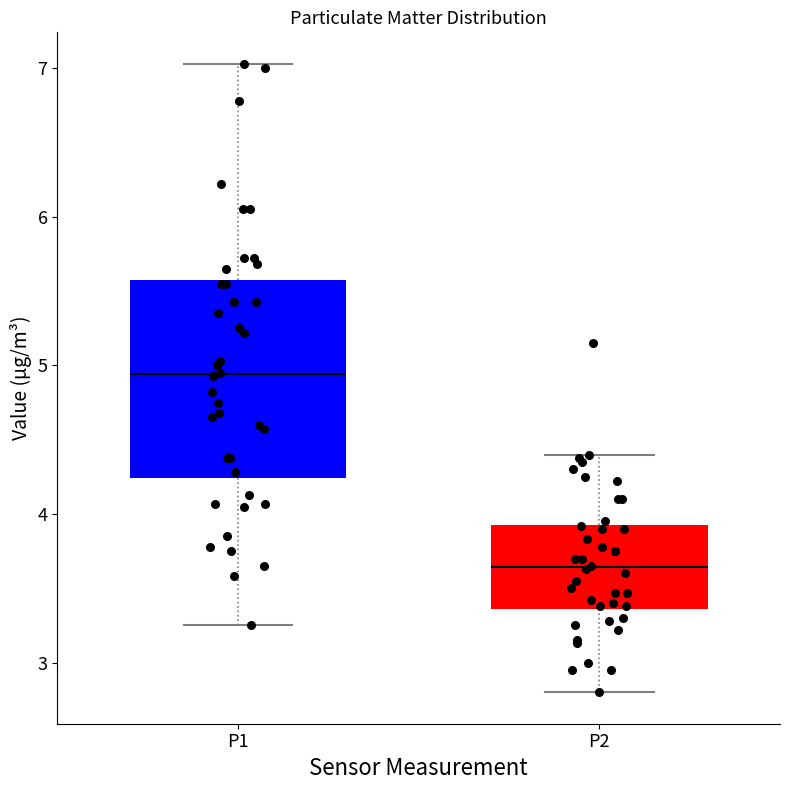

Where is the upper edge of the box for P2 on the y-axis? The values are not printed on the chart, so give them approximately, as read against the axis.

3.9